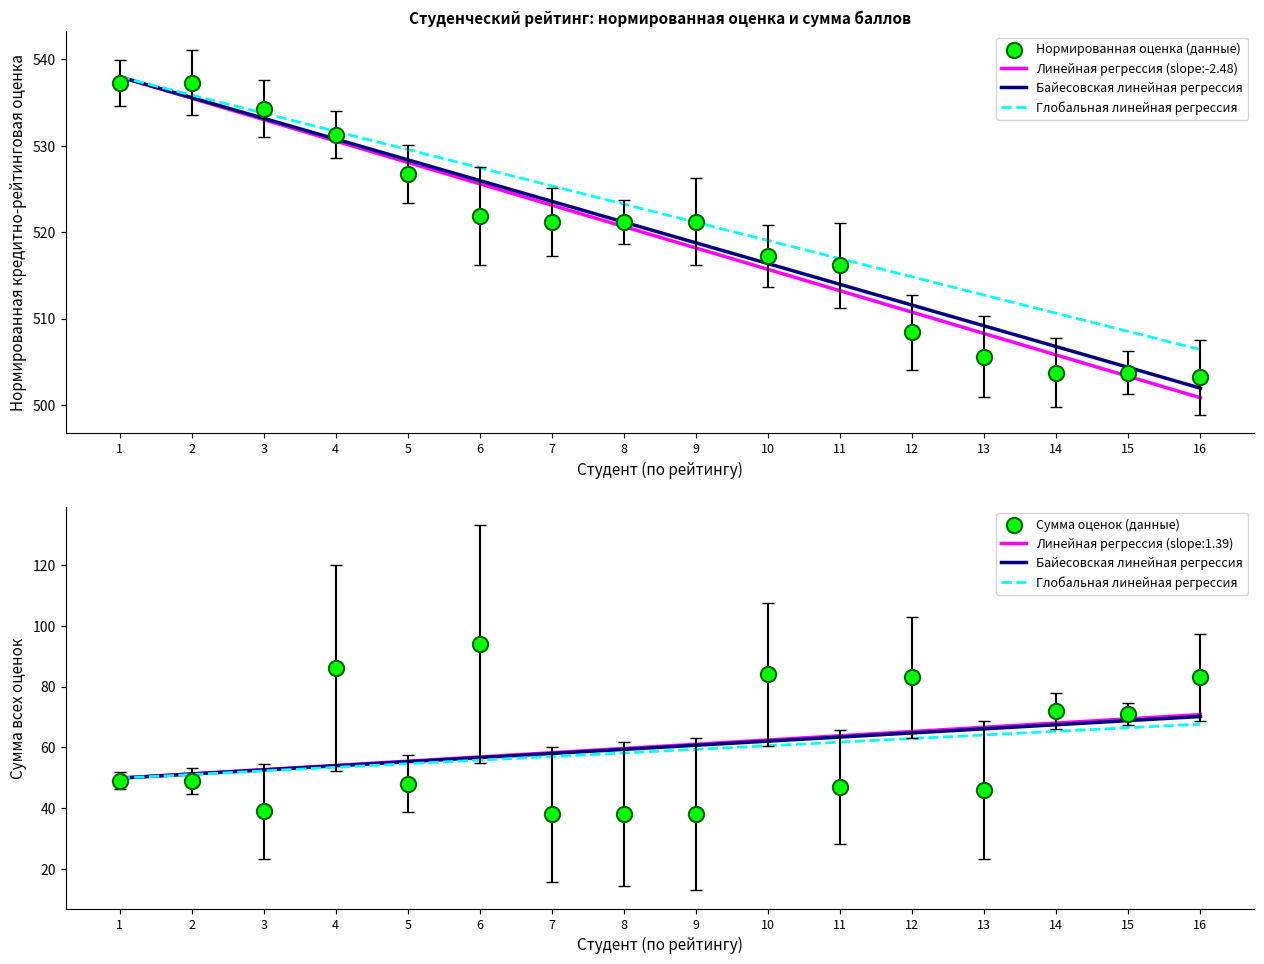

Which series has the largest total across all categories?

Нормированная кредитно-рейтинговая оценка